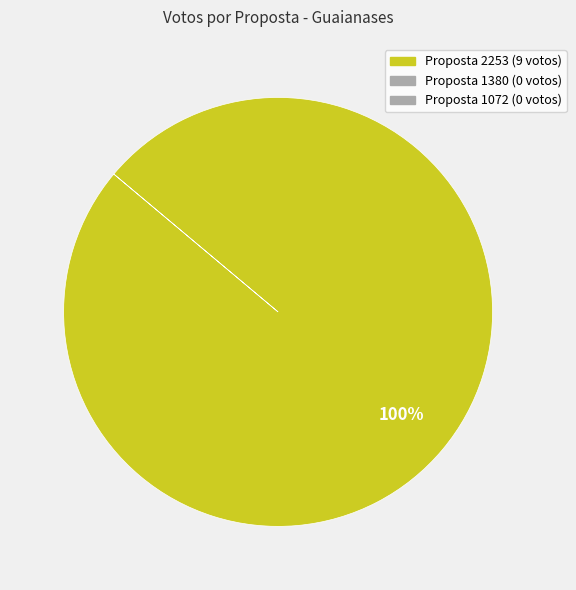

Is there a majority slice in this chart?

Yes